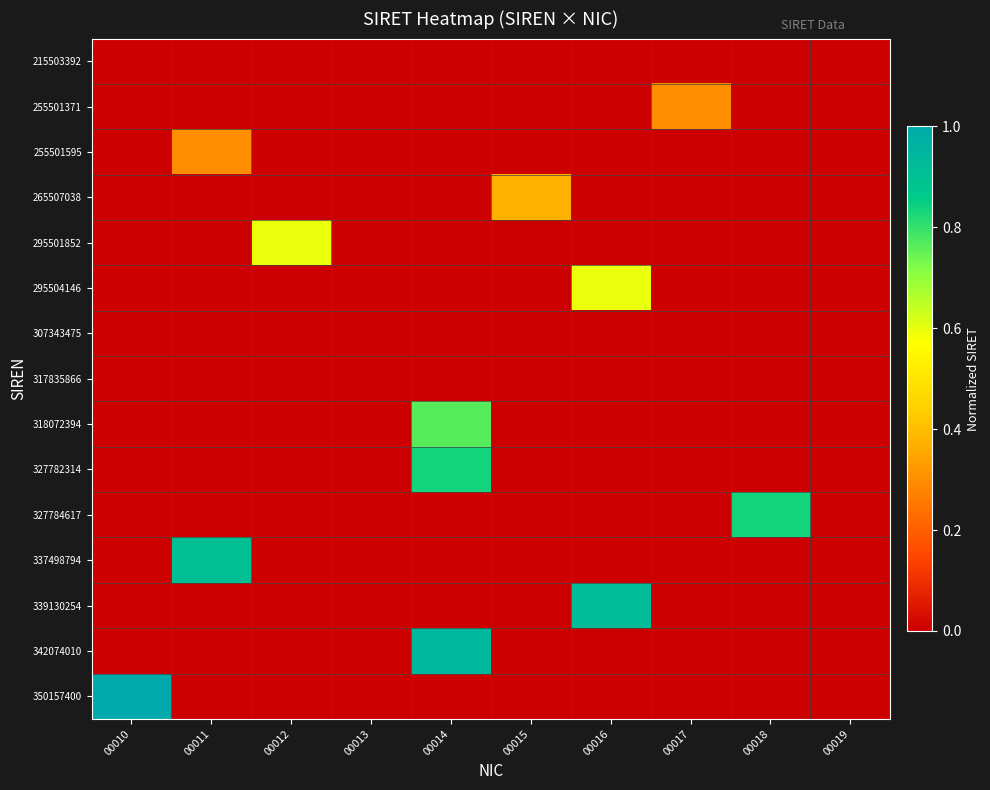

Which has a higher value, 00010 or 00014?

00010